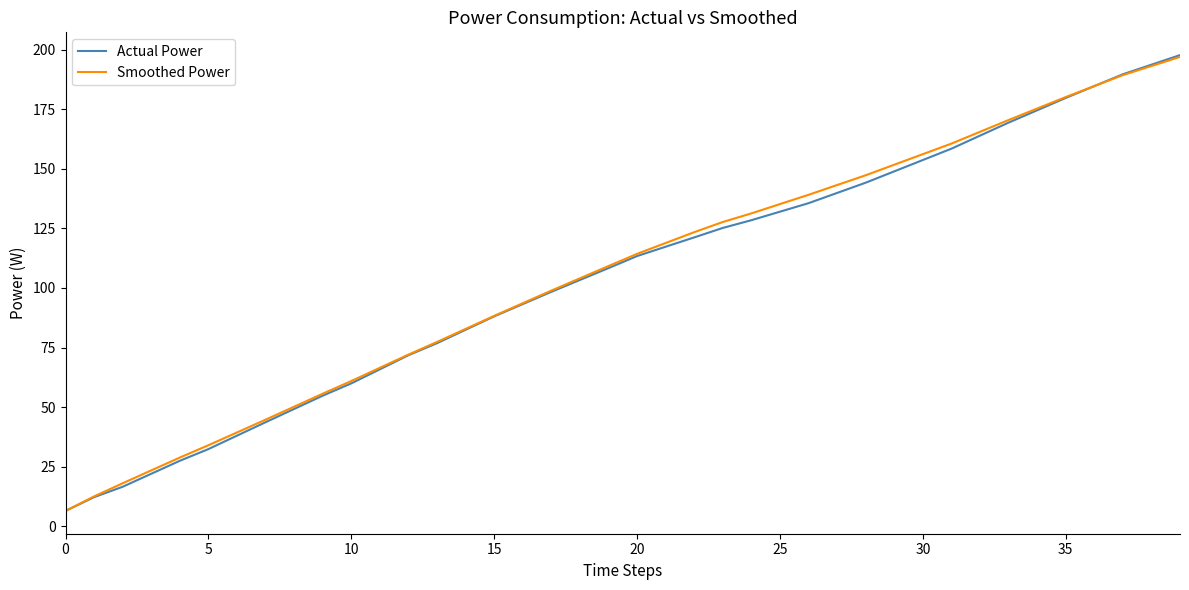

What is the highest value of the Actual Power series?

197.8